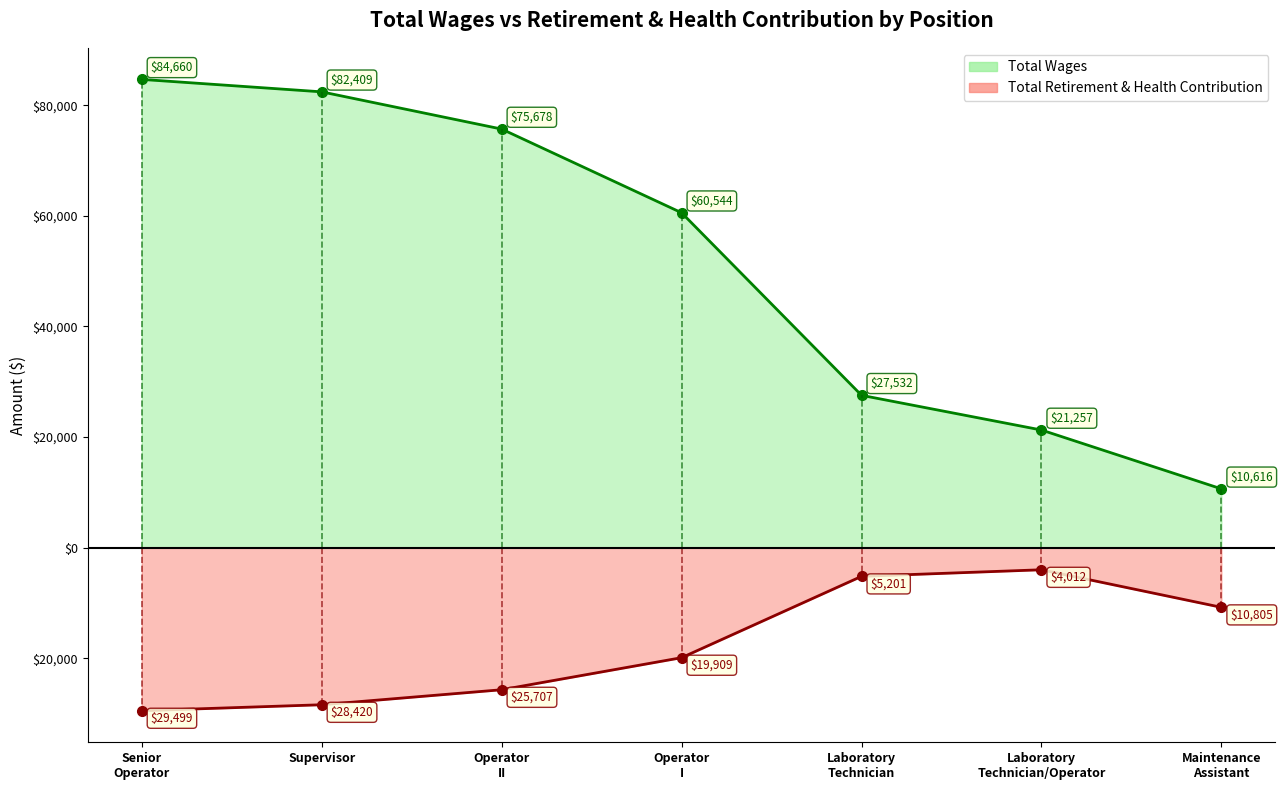

At which category does Total Retirement & Health Contribution reach its first local peak?

Laboratory Technician/Operator